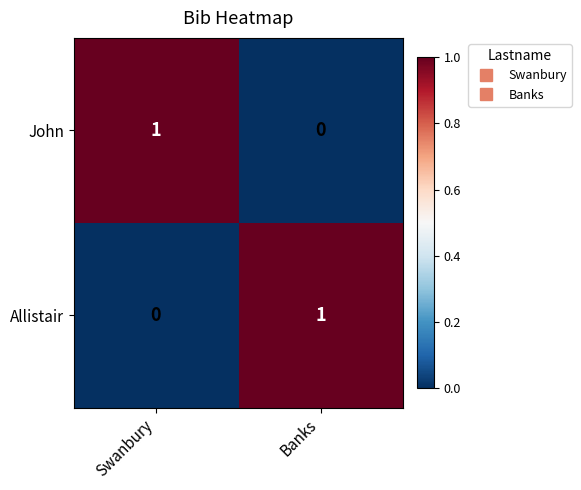

Which category has the highest value in the Allistair series?

Banks